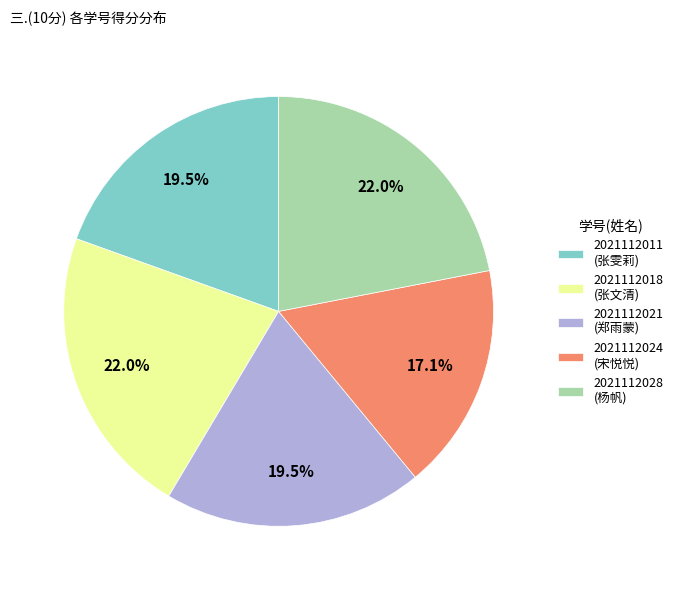

How many segments does this pie chart have?

5